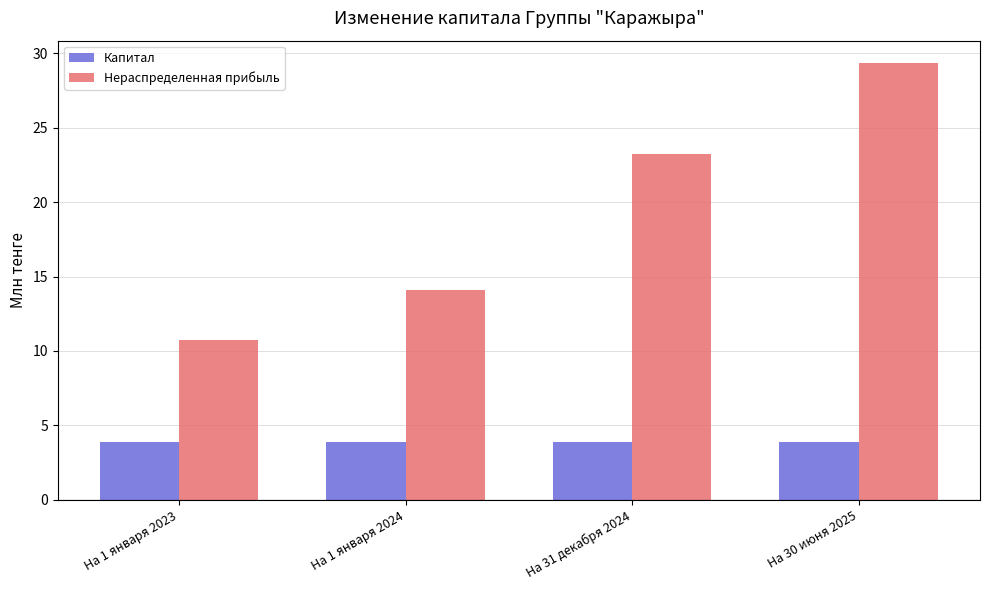

What is the label of the 2nd bar from the right?

На 31 декабря 2024